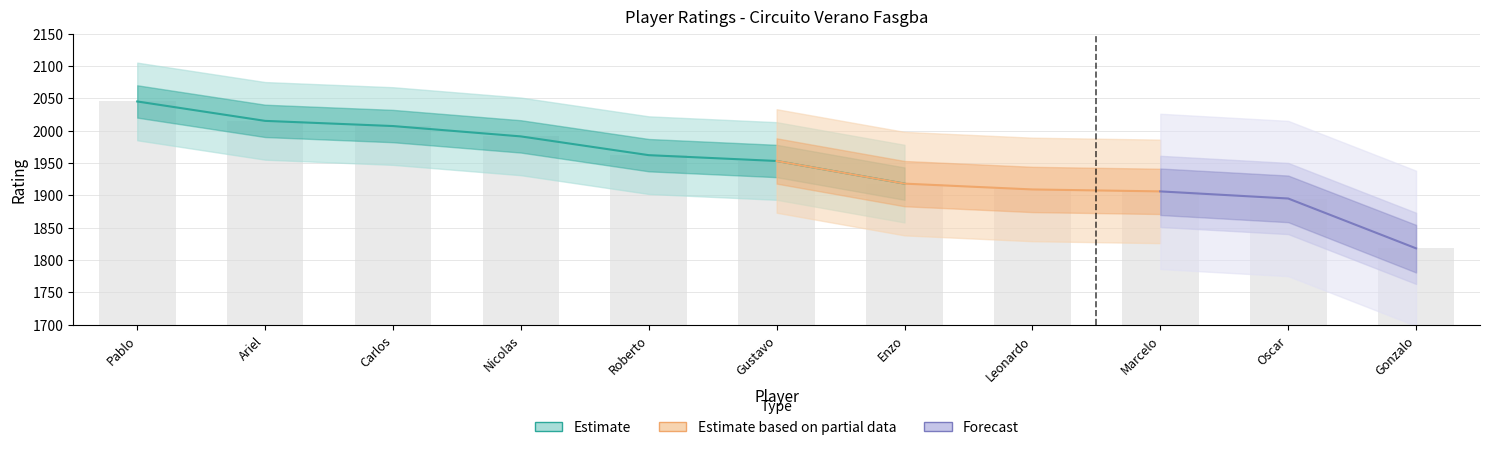

What is the value of the 11th bar from the left?

1818